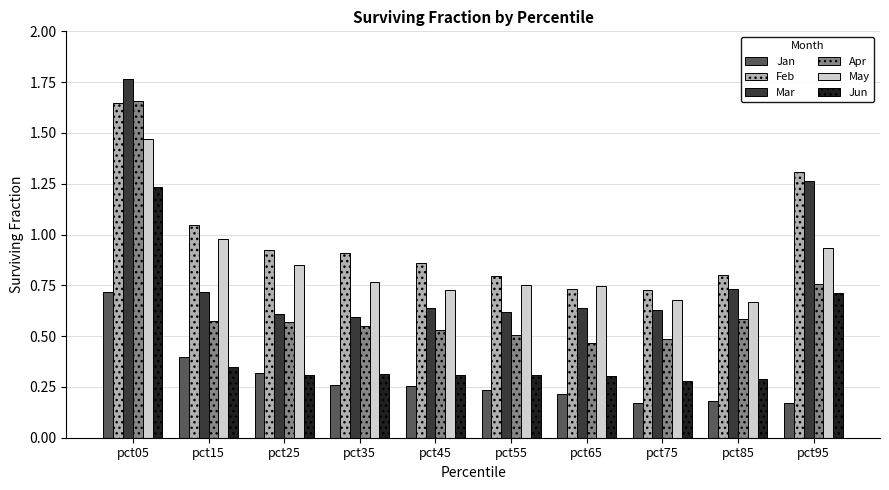

Is the value of May at pct05 greater than the value of Feb at pct55?

Yes